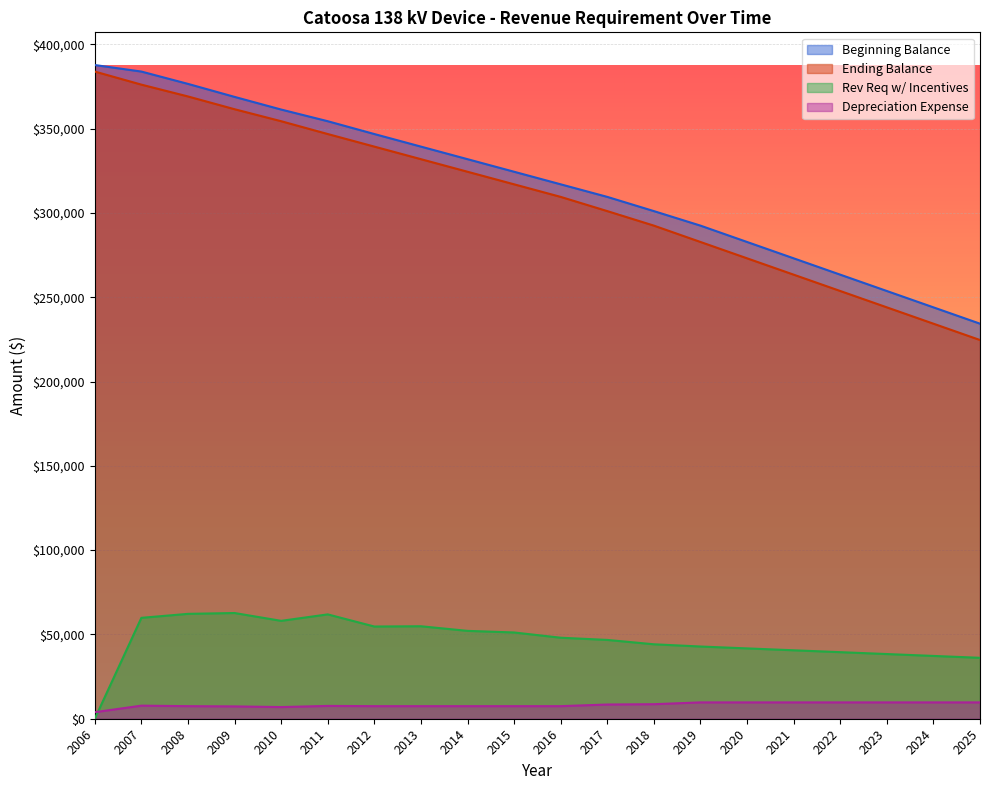

Which category has the lowest value across all series?

2006